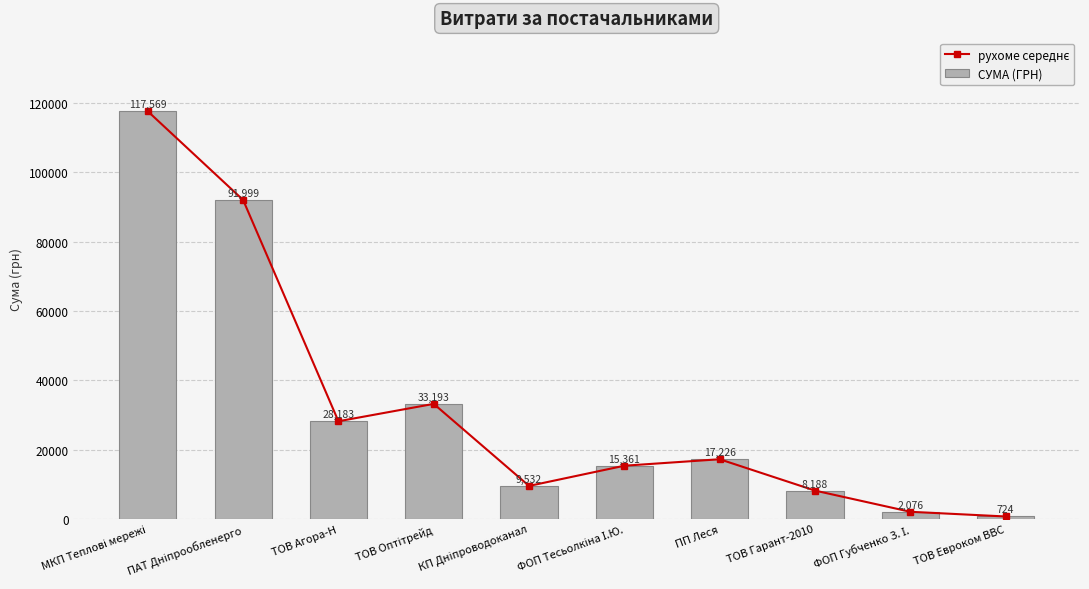

List the series in order of their peak value, highest first.

рухоме середнє, СУМА (ГРН)